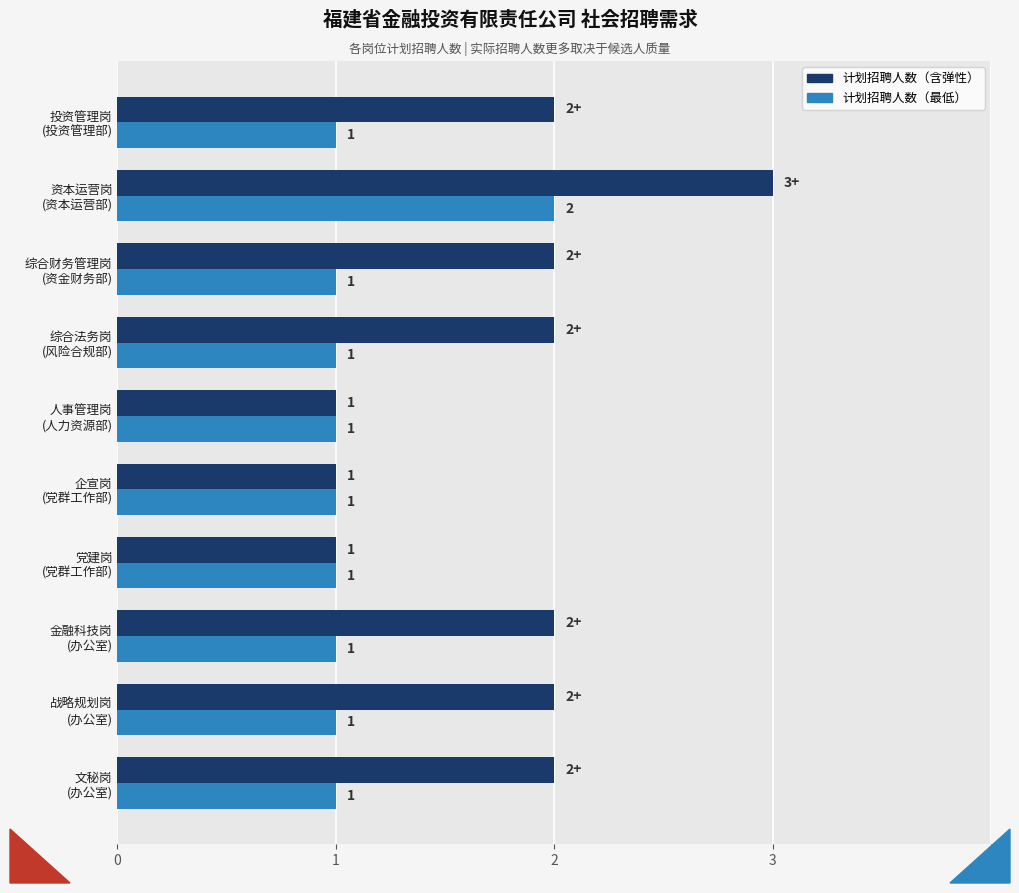

Count the 计划招聘人数（最低） values in the range 1 to 2.

10